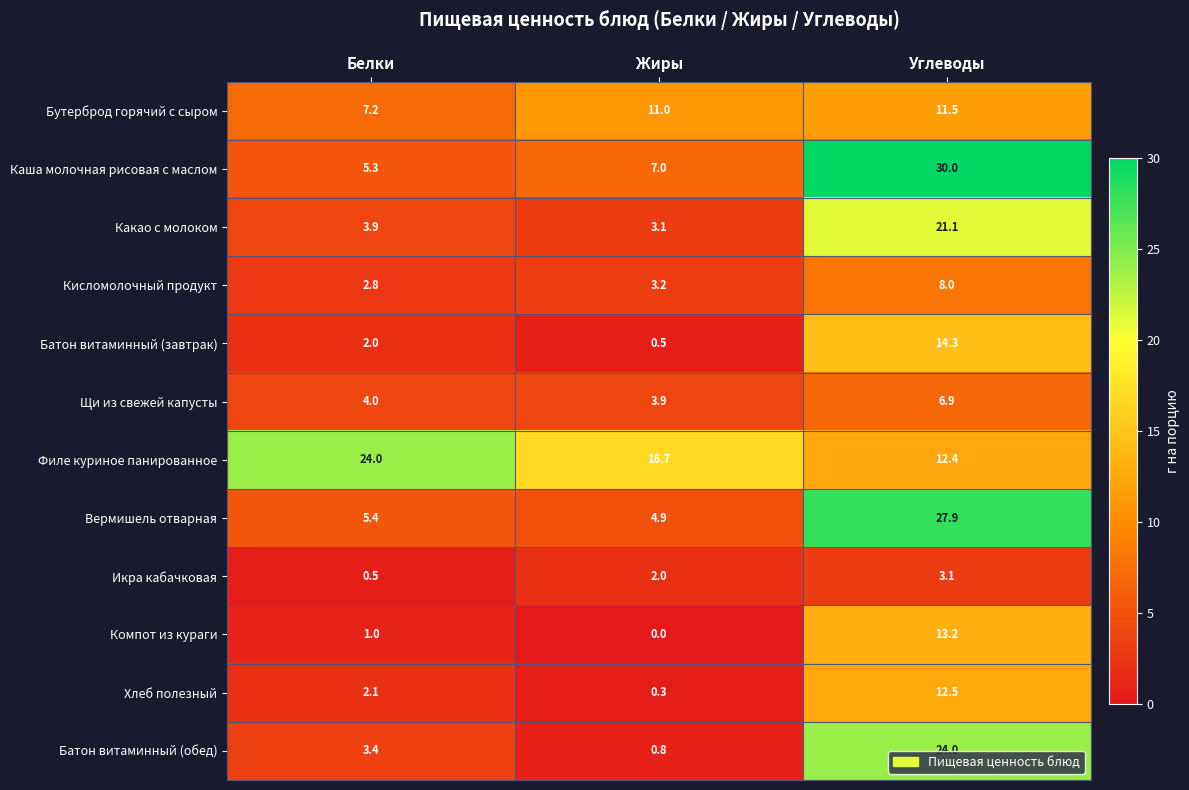

What is the sum of all Щи из свежей капусты values?

14.8